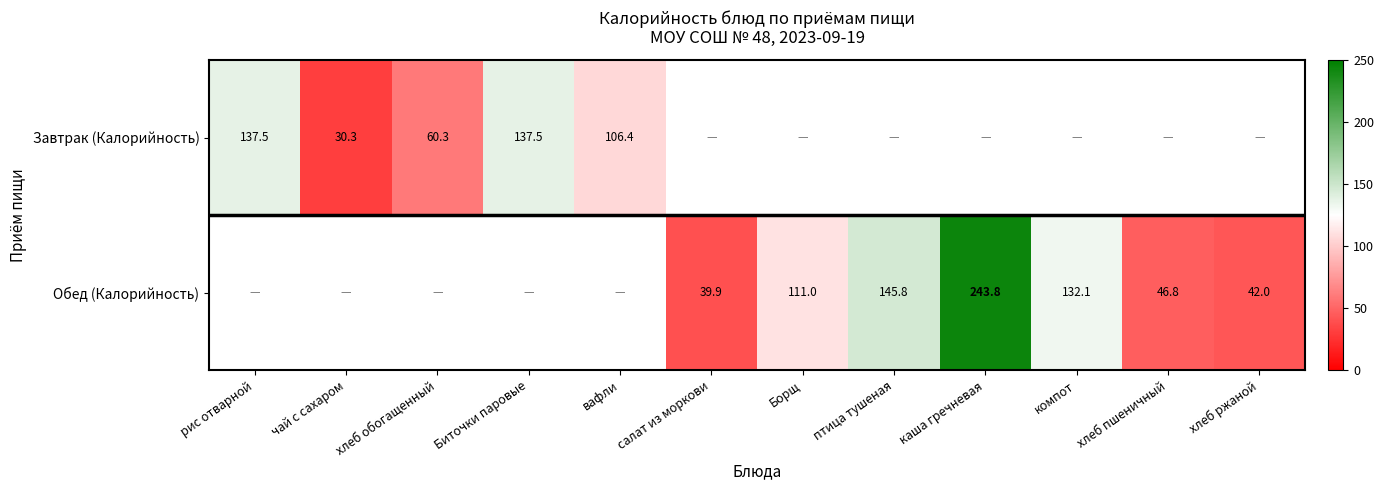

True or false: Обед (Калорийность) has a value of 26.1 at Борщ.

False